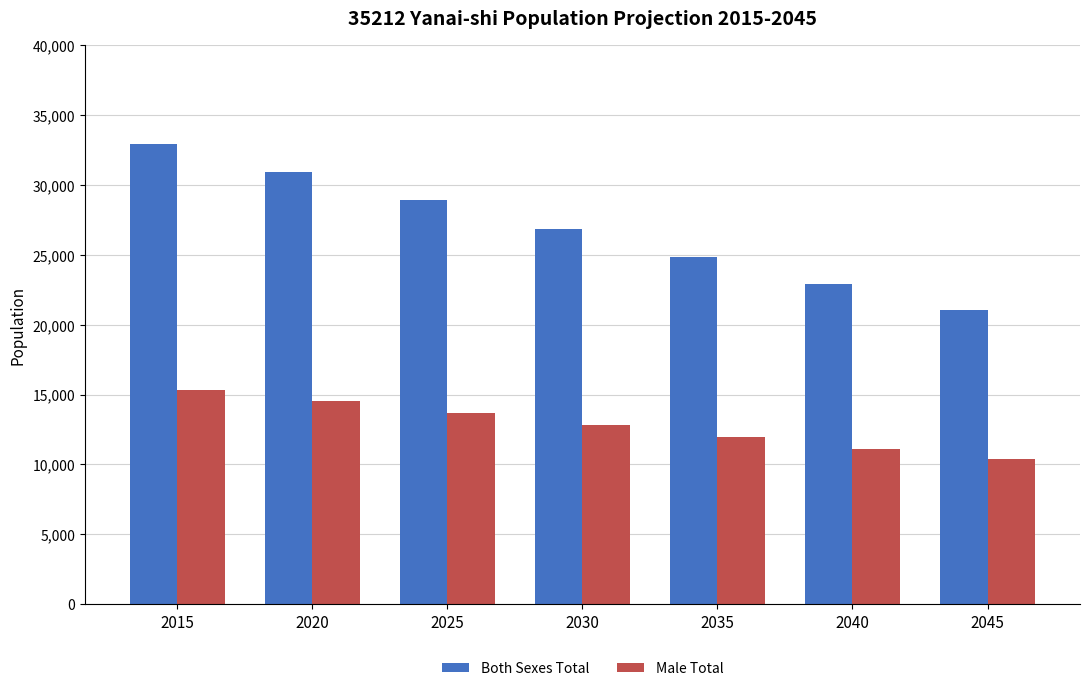

Rank the categories by Male Total value from lowest to highest.

2045, 2040, 2035, 2030, 2025, 2020, 2015